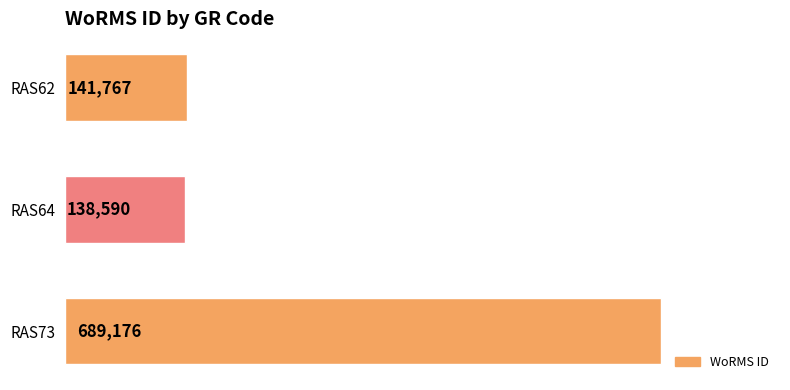

The chart shows a value of 141767 at RAS62. True or false?

True